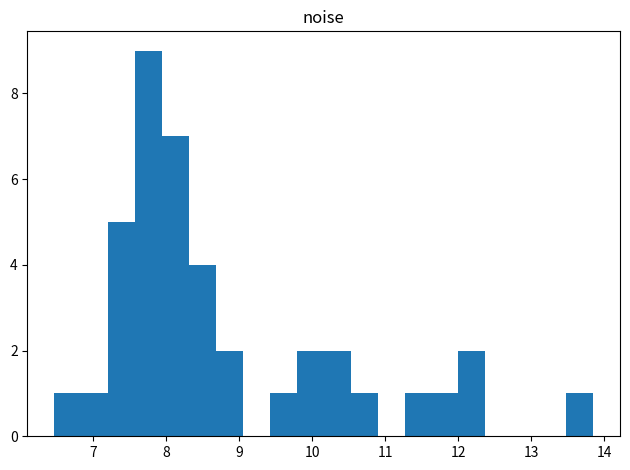

Around what value on the x-axis is the tallest bar? Give the approximate position of its centre, as read against the axis.

7.8